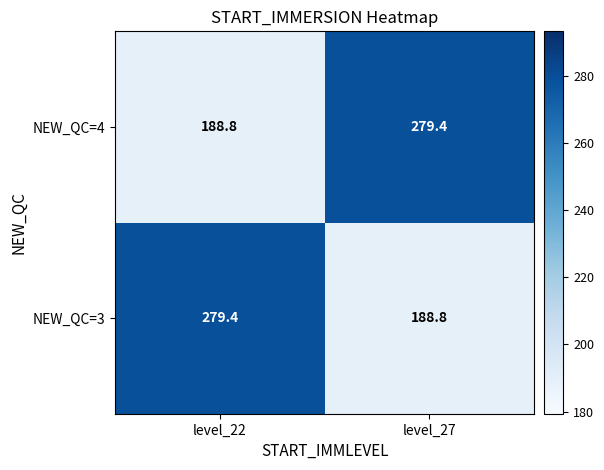

What is the sum of all NEW_QC=4 values?

468.2